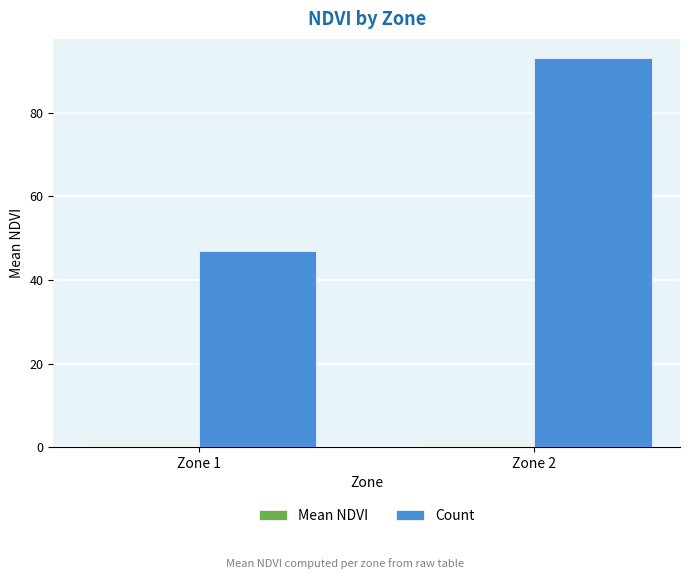

At which category is the sum across all series the highest?

Zone 2